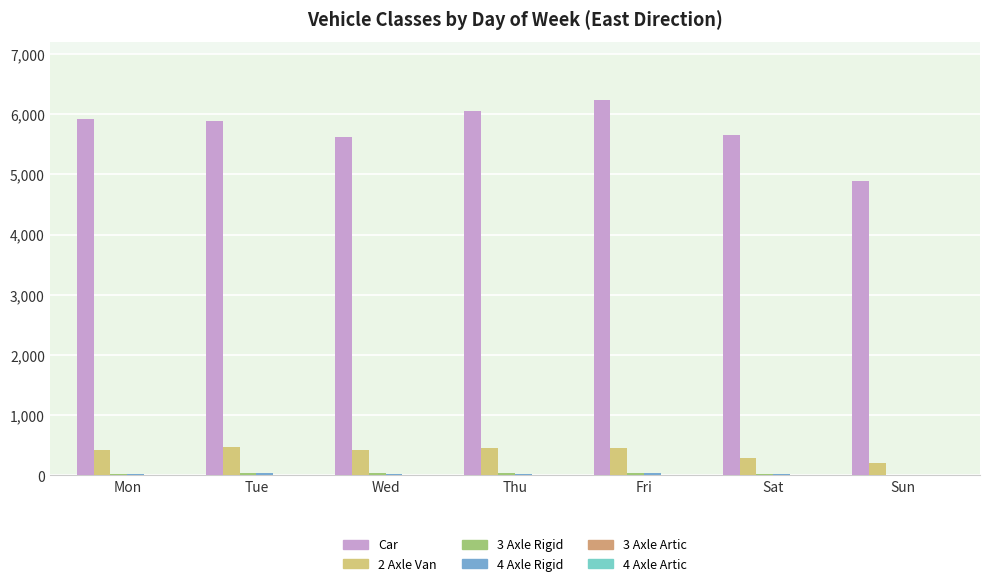

Which series has the largest total across all categories?

Car